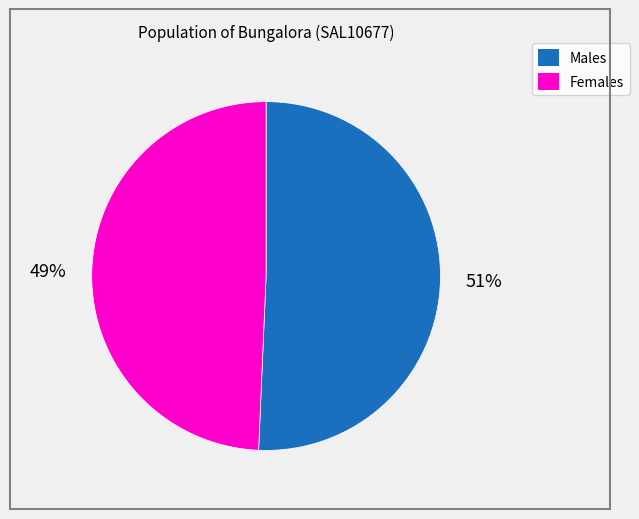

Which category has the smallest portion of the pie?

Females